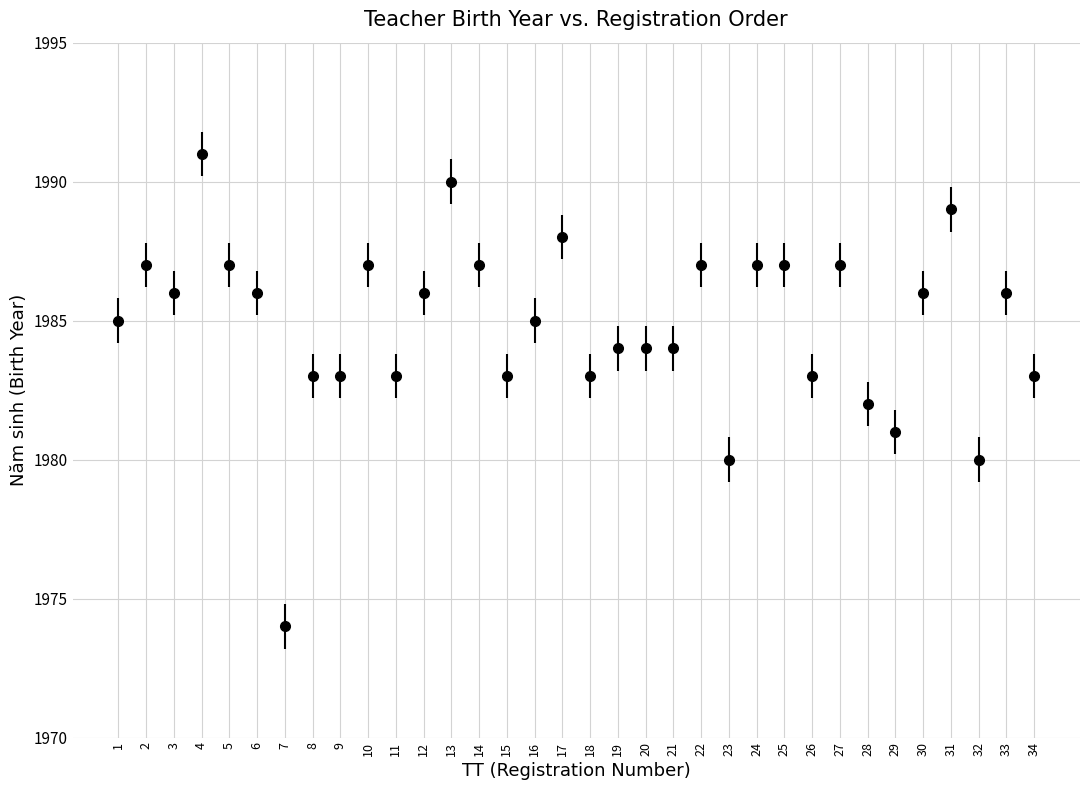

What is the difference between the values at 2 and 26?

4